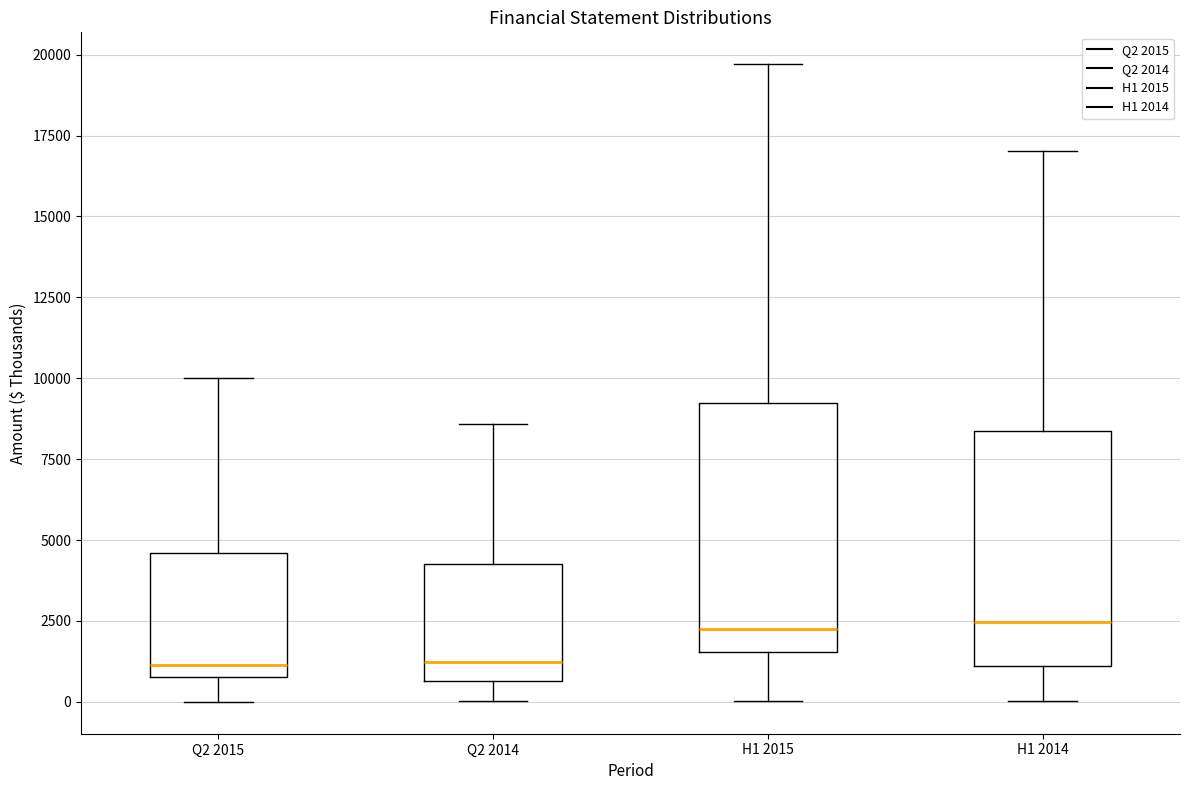

Reading left to right, transcribe this box plot: for each box, give where its median line is, the range the box spans, and where its two whiskers end, as read against the y-axis. The values are not printed on the chart, so give them approximately, as read against the axis.

Q2 2015: median 1000 (just above the box's lower edge), box 1000 to 4500, whiskers 0 to 10000
Q2 2014: median 1000, box 500 to 4500, whiskers 0 to 8500
H1 2015: median 2000, box 1500 to 9000, whiskers 0 to 19500
H1 2014: median 2500, box 1000 to 8500, whiskers 0 to 17000